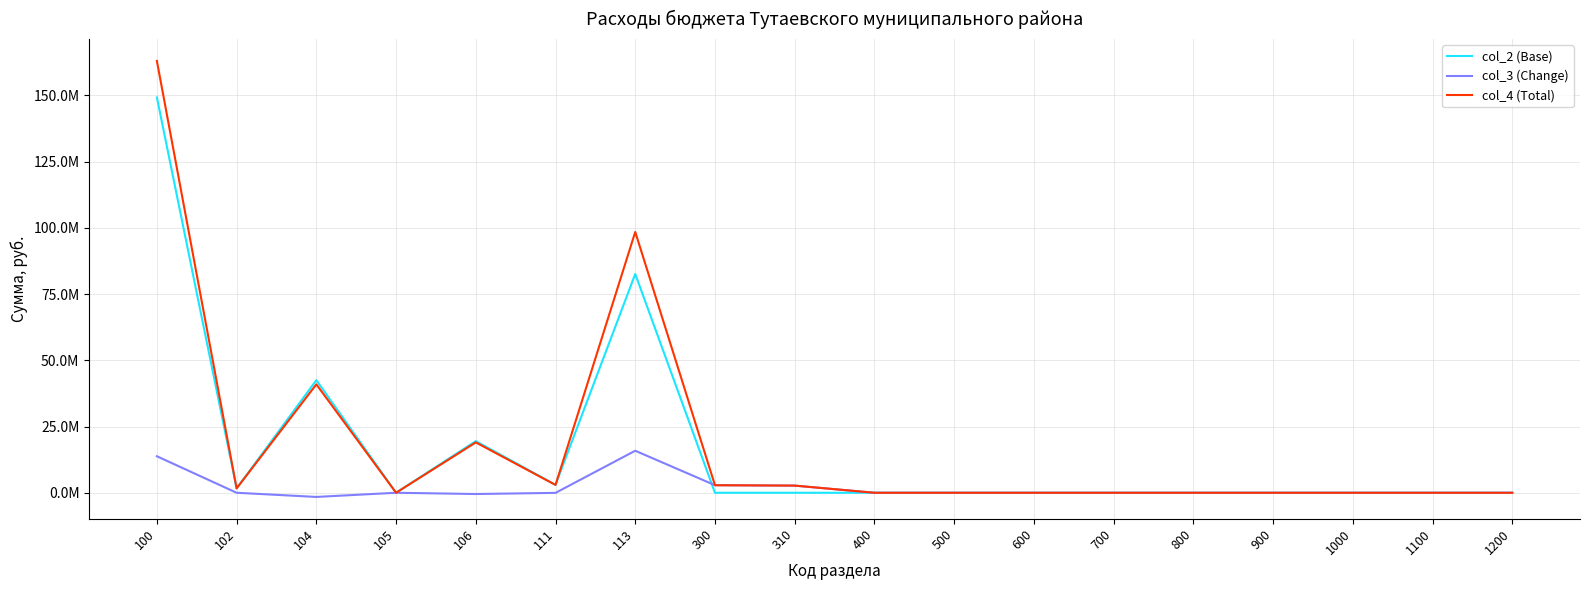

Does the chart display data point markers on the line(s)?

No